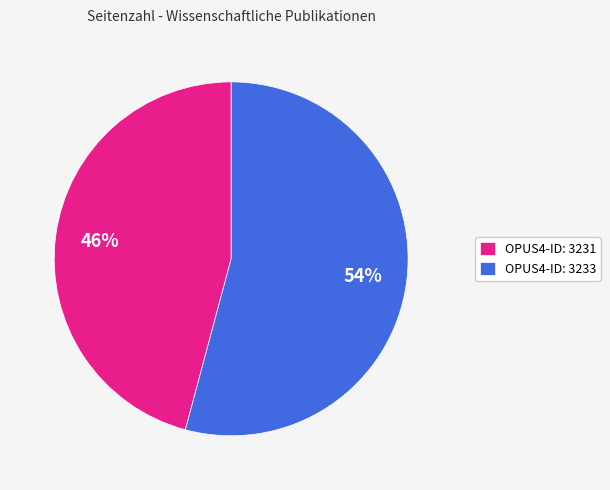

How many slices are in this pie chart?

2